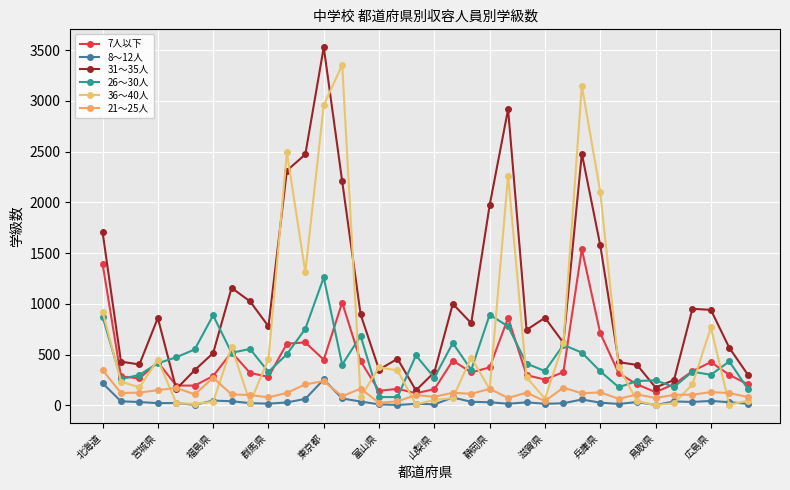

What is the difference between the maximum and minimum values in the 21～25人 series?

324